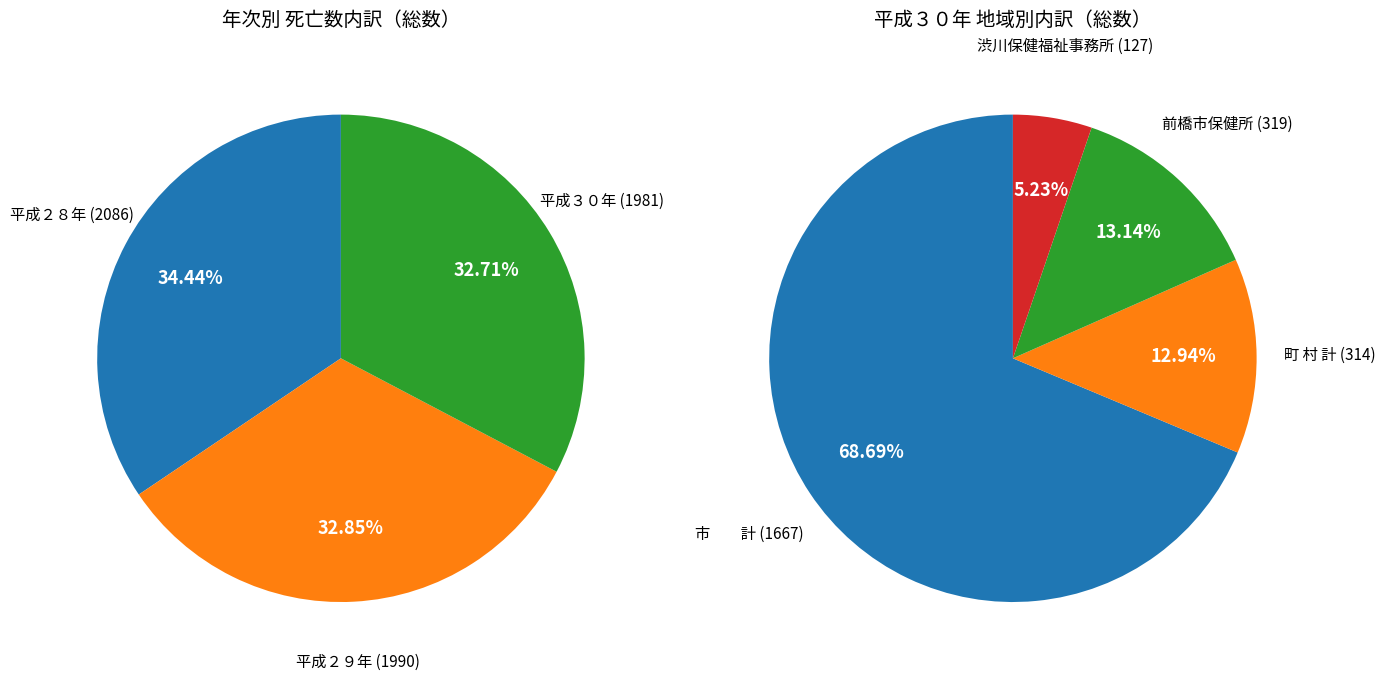

Which category has the smallest portion of the pie?

渋川保健福祉事務所